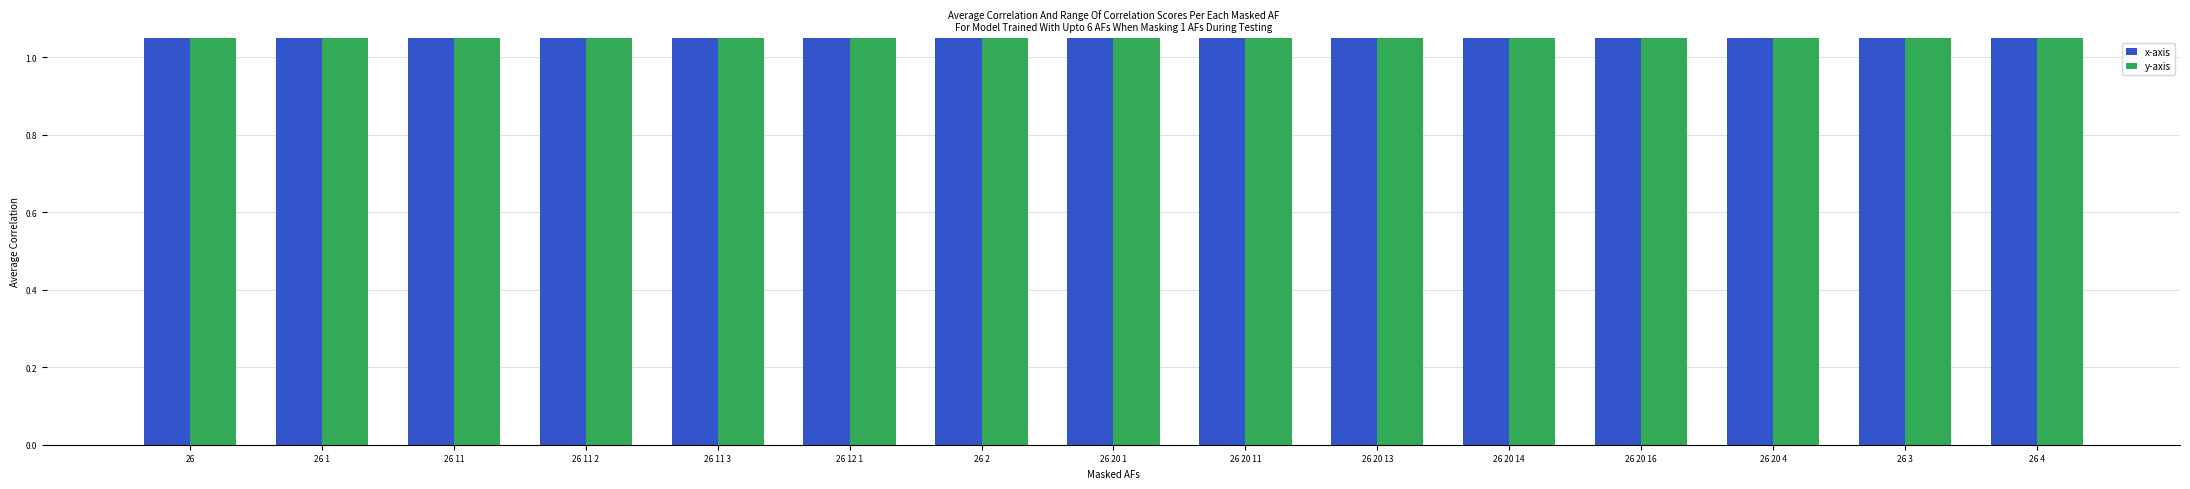

Does the chart contain any negative values?

No